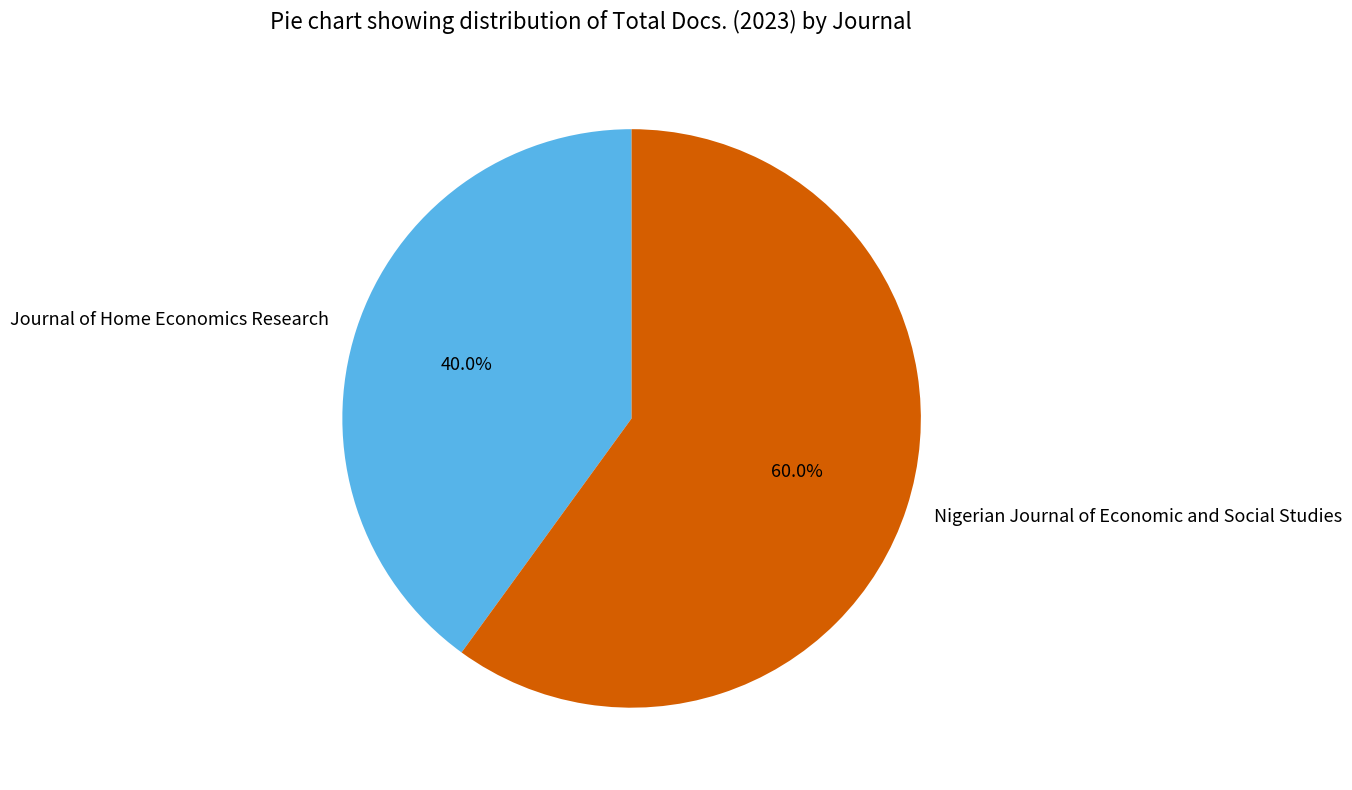

True or false: Journal of Home Economics Research accounts for 40% of the total.

True